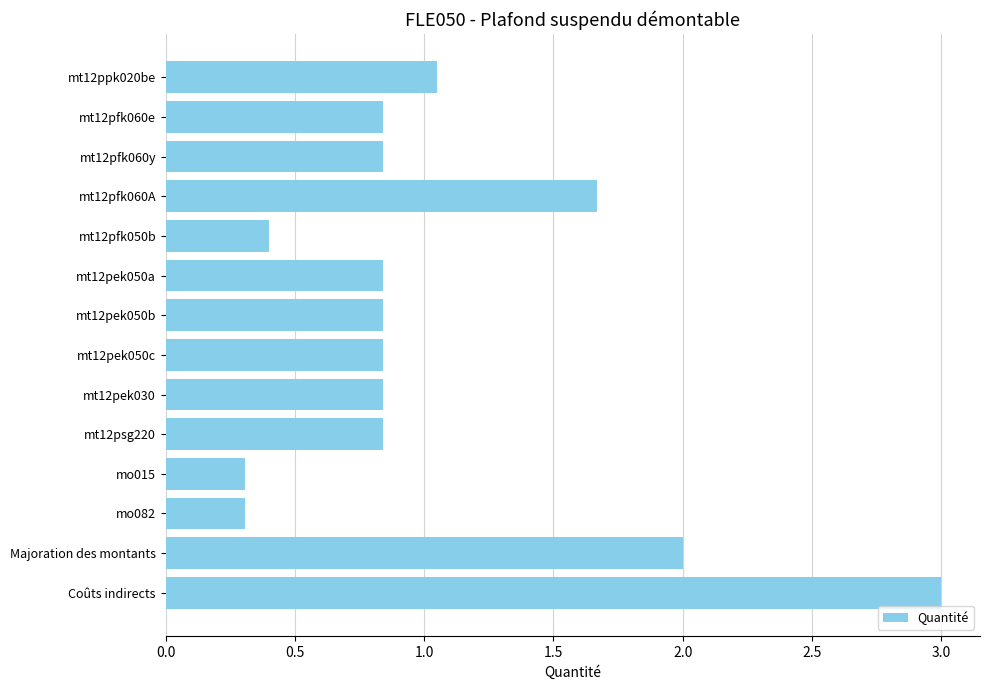

What is the label of the 4th bar from the bottom?

mo015